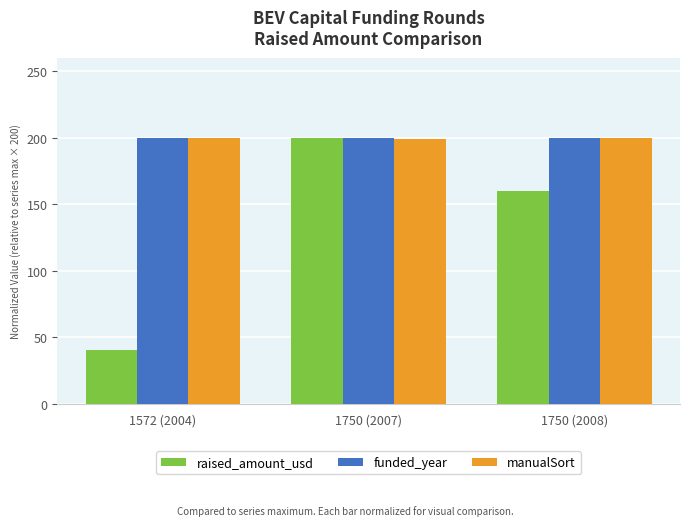

What is the value of the manualSort bar at the 2nd from the left?

199.1